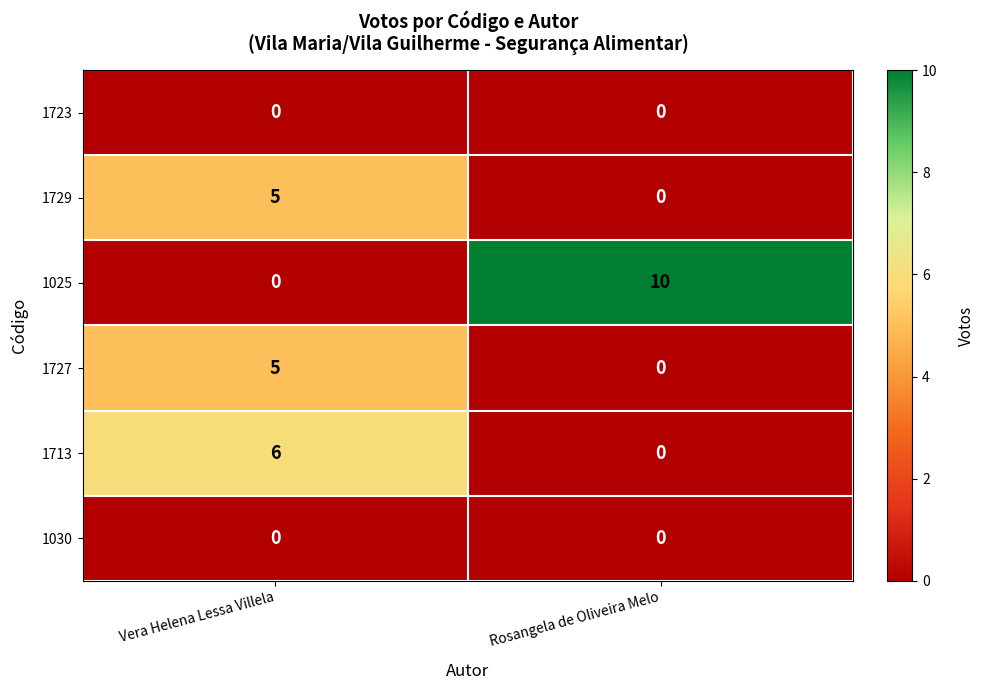

Which series has the largest total across all categories?

1025